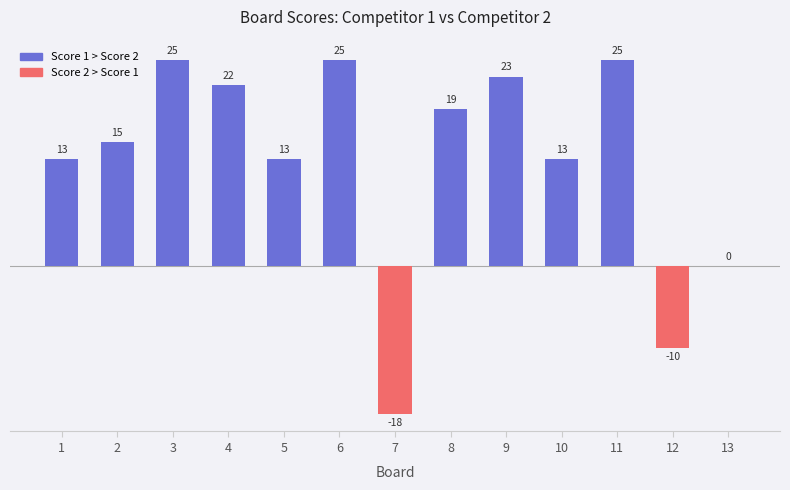

Which has a higher value, 5 or 3?

3